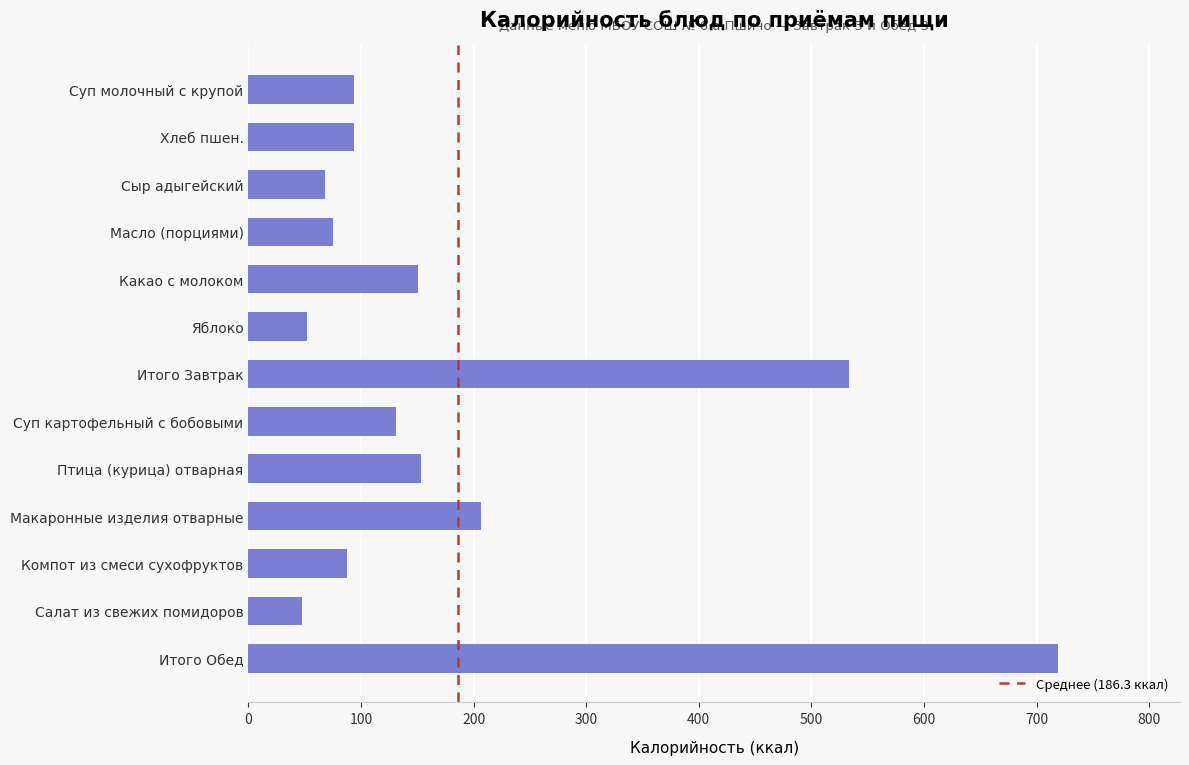

What is the approximate value at Суп молочный с крупой?

93.9